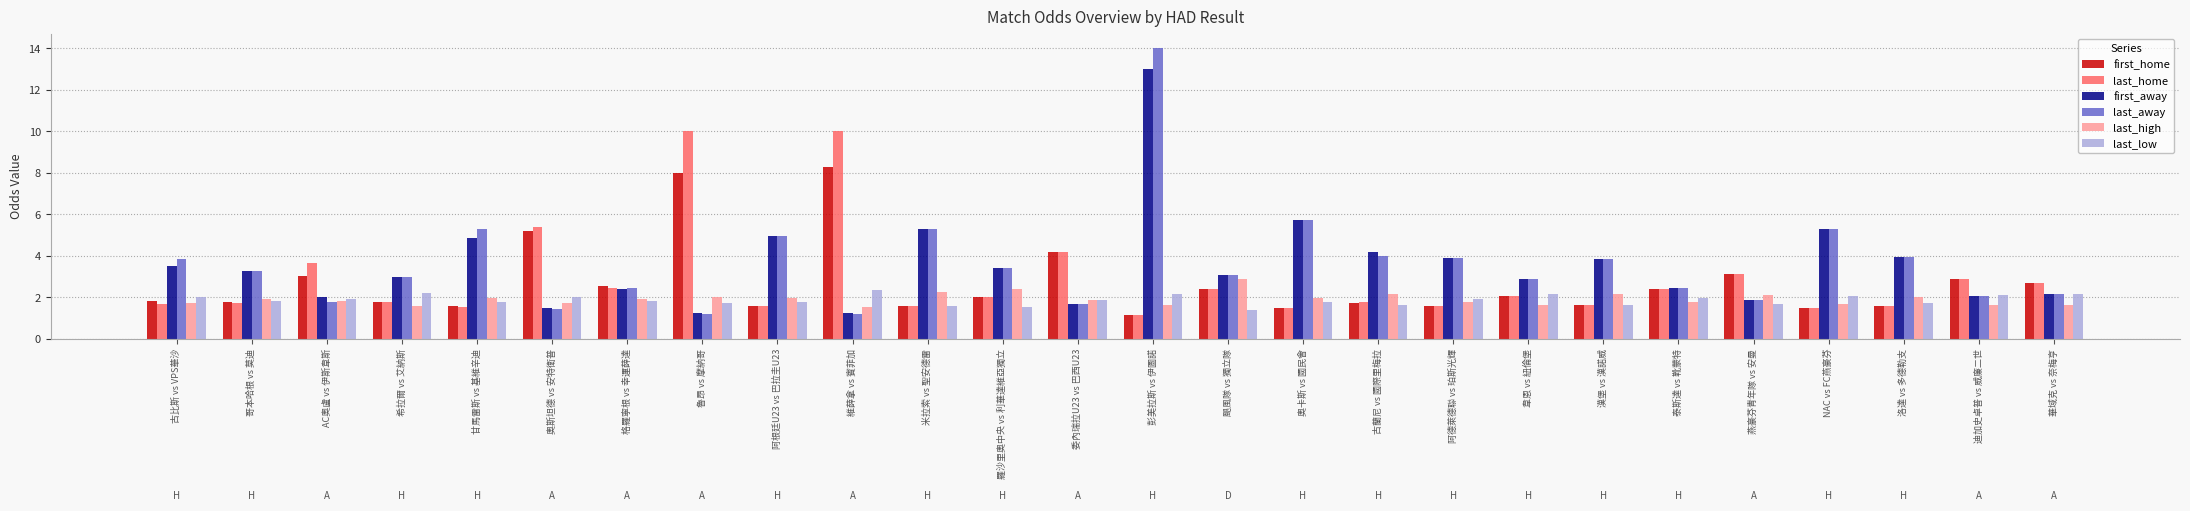

Which series has the widest spread of values?

last_away